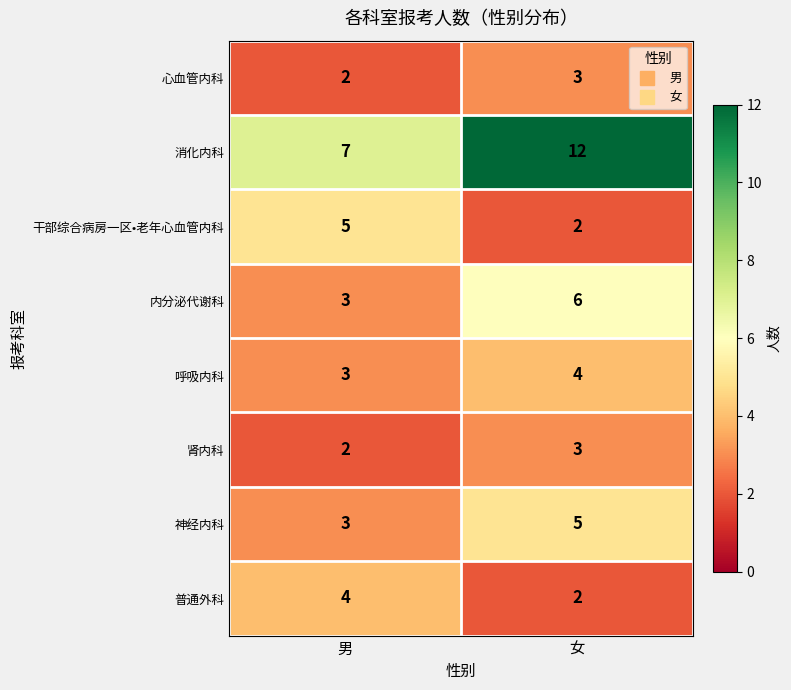

What is the difference between the highest and lowest values at 女?

10